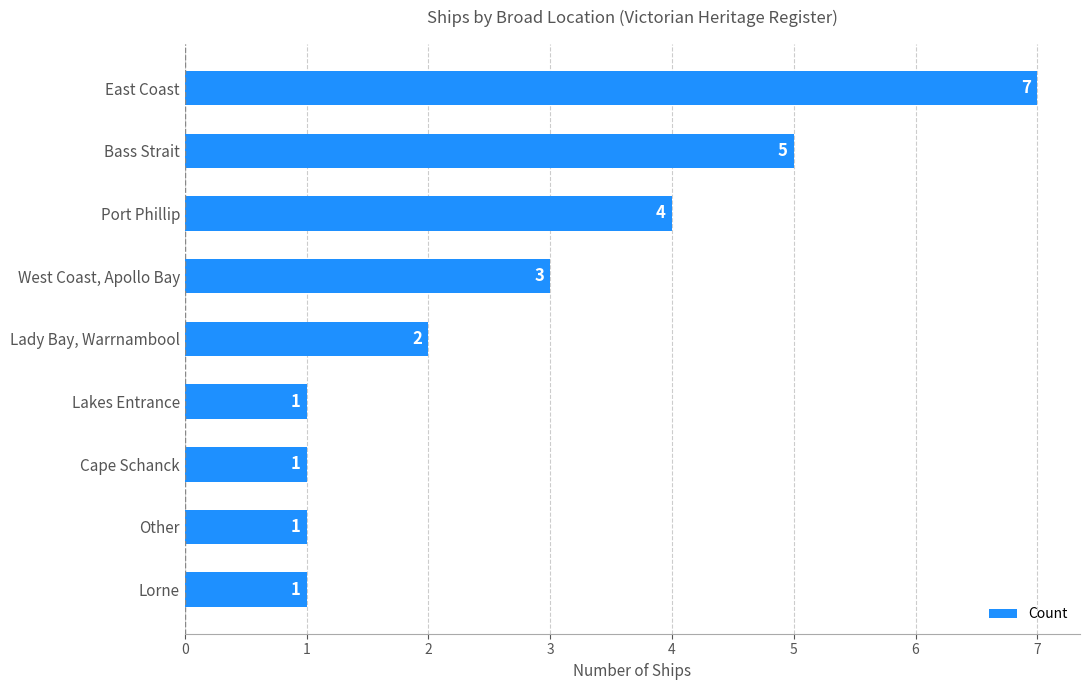

Reading top to bottom, transcribe all the data shown in this chart.

East Coast=7	Bass Strait=5	Port Phillip=4	West Coast, Apollo Bay=3	Lady Bay, Warrnambool=2	Lakes Entrance=1	Cape Schanck=1	Other=1	Lorne=1